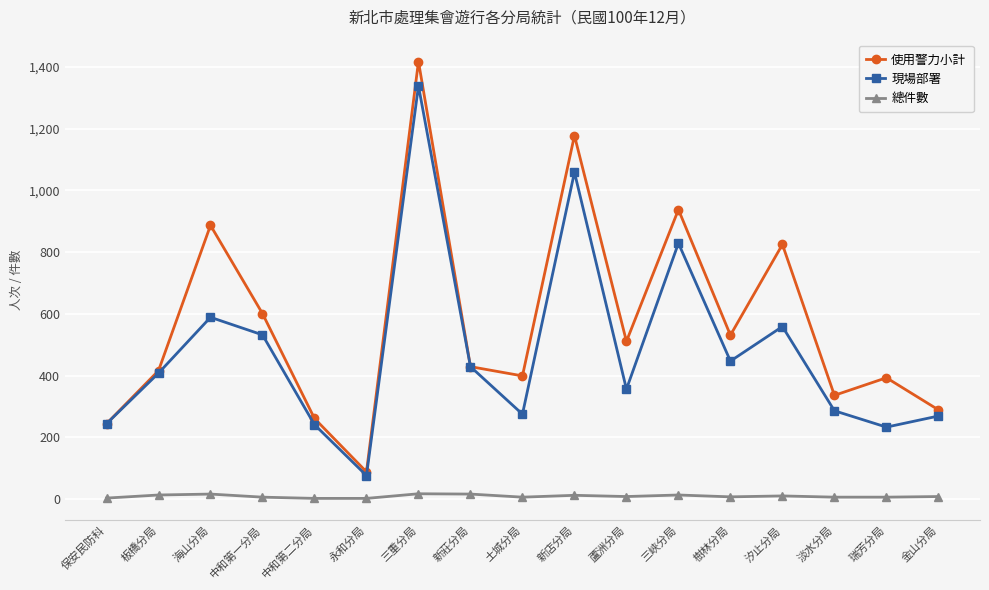

True or false: 總件數 and 使用警力小計 intersect in this chart.

False